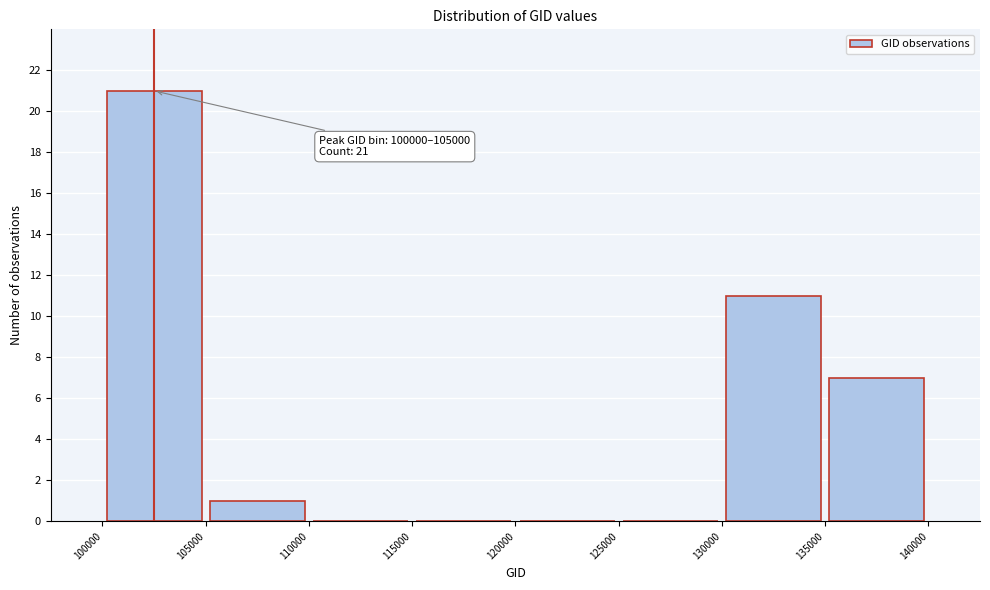

Over which range of the x-axis is the bar tallest?

100000 to 105000